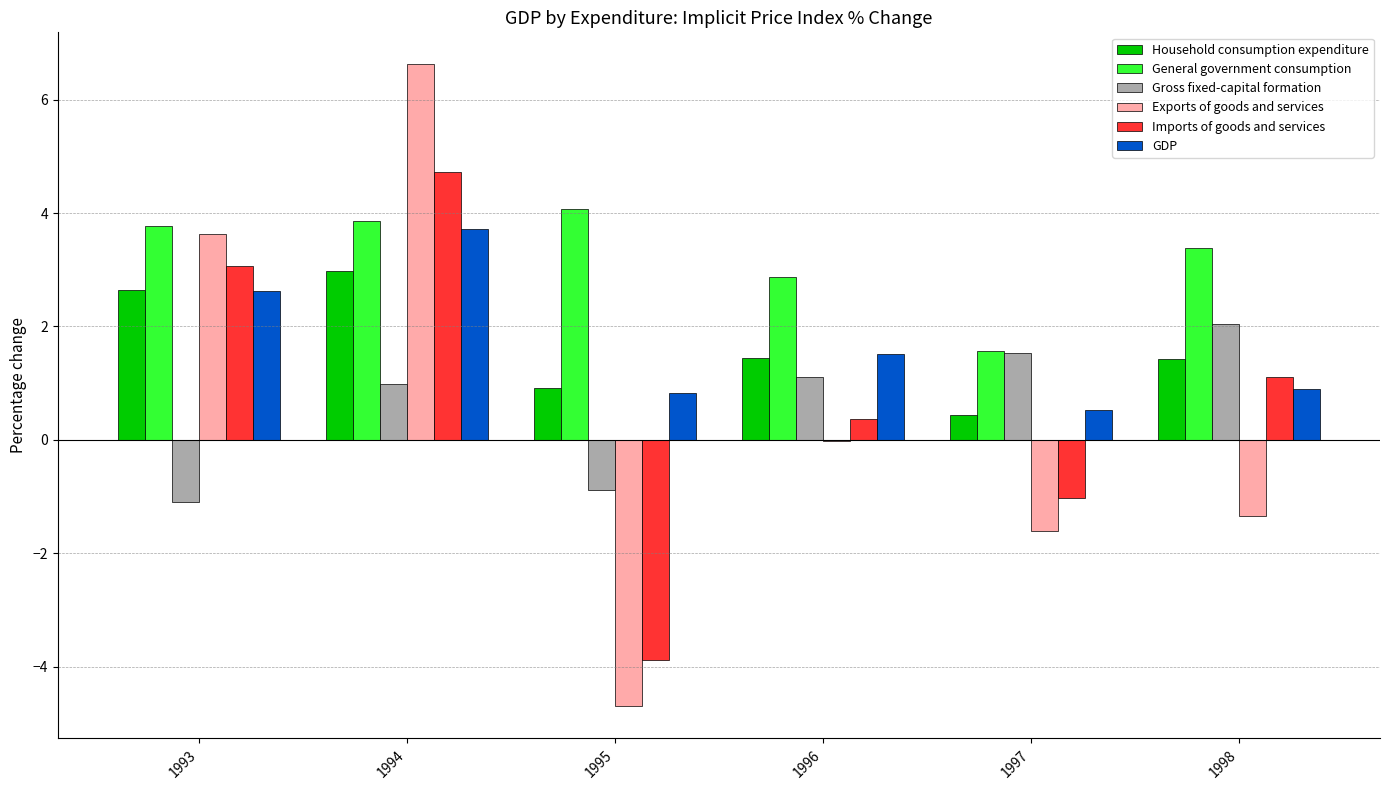

True or false: GDP has a value of 0.8 at 1995.

True